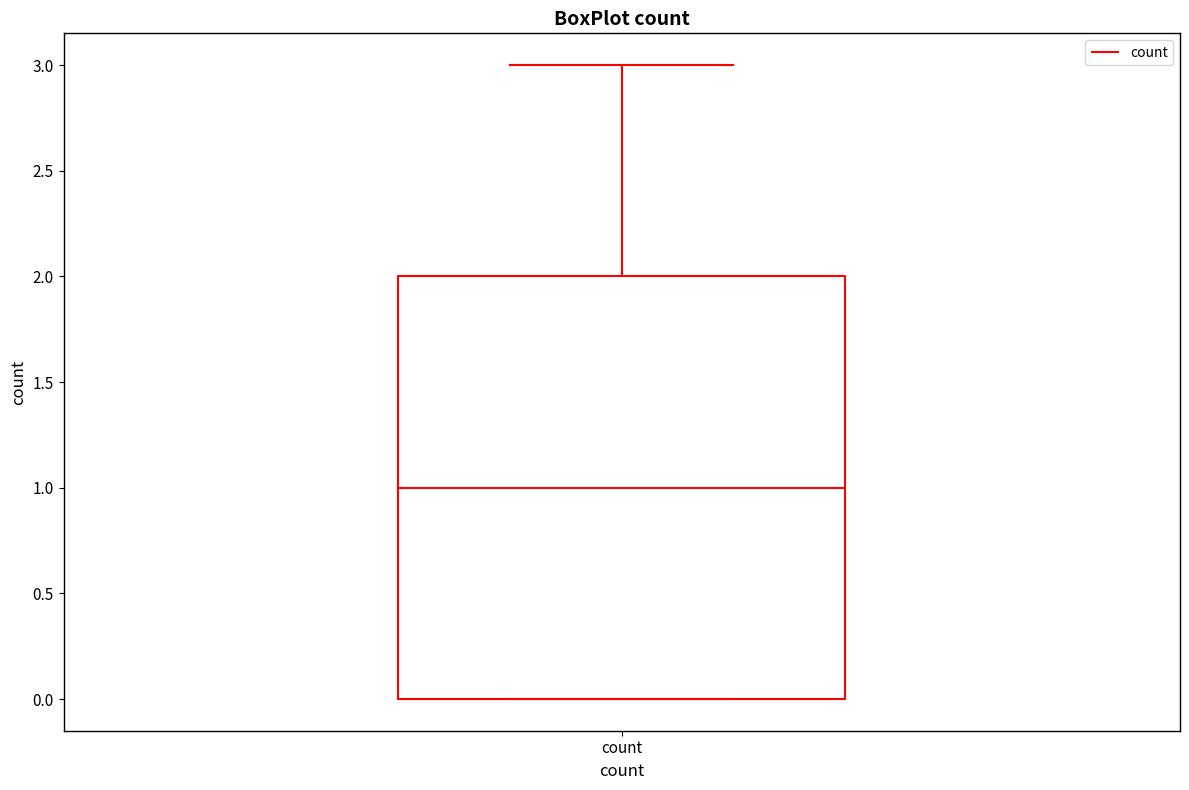

Where does the upper whisker of the box for count end on the y-axis? The values are not printed on the chart, so give them approximately, as read against the axis.

3